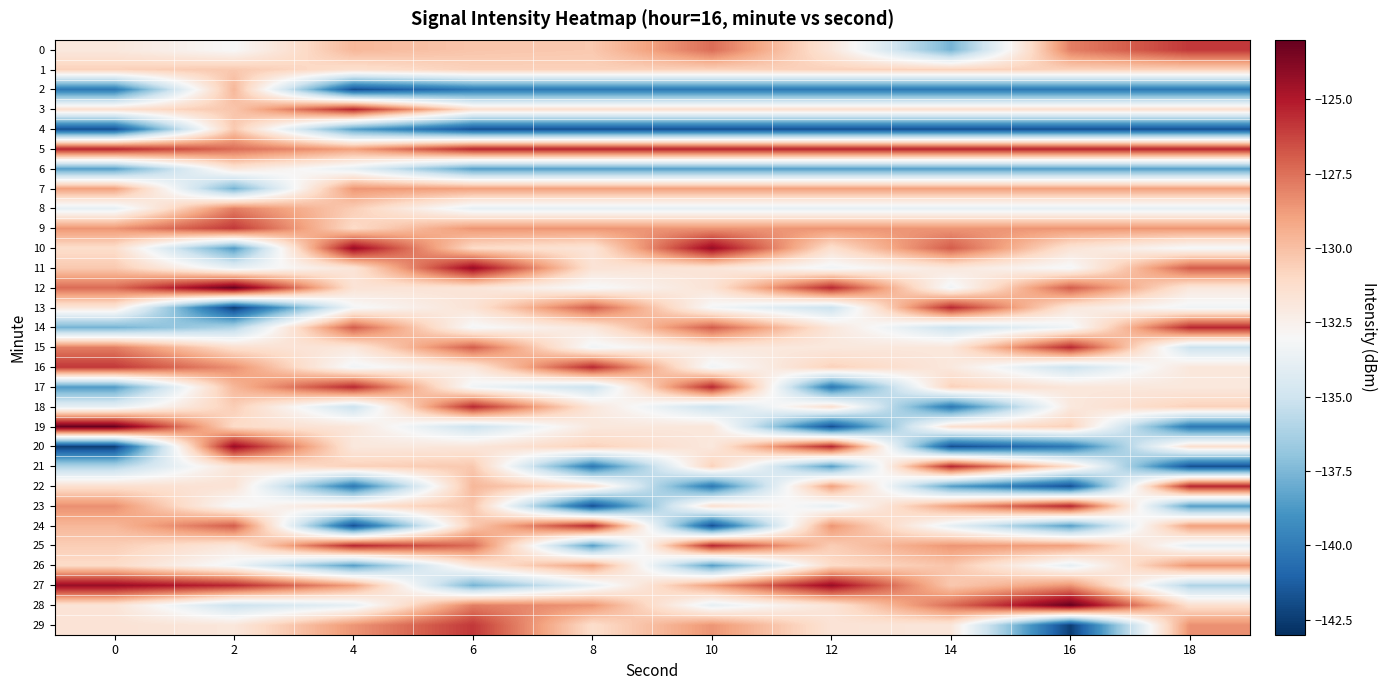

Between 2 and 18, which is larger?

18